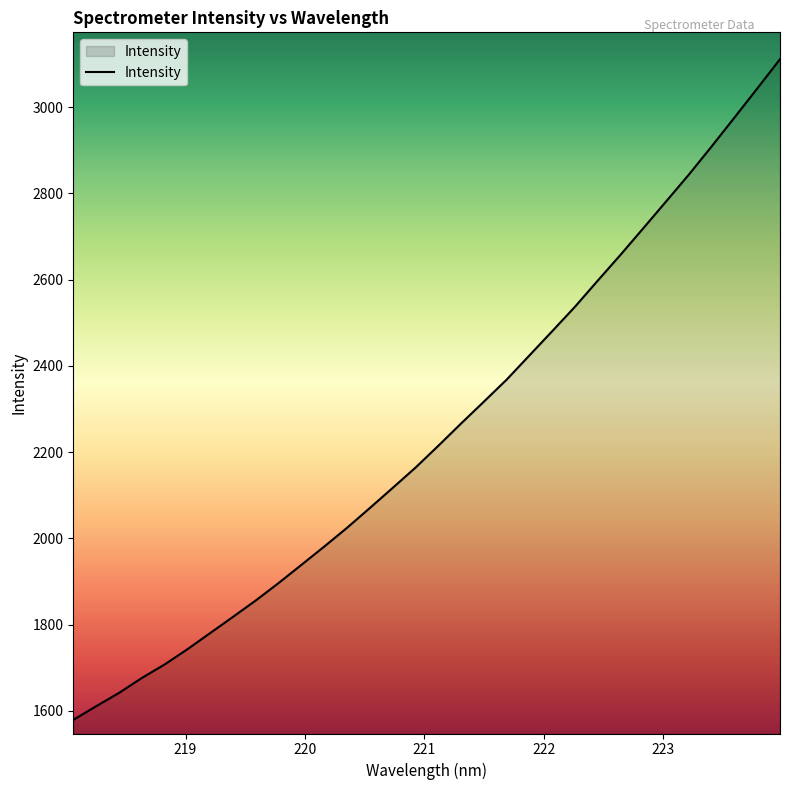

What is the difference between the maximum and minimum values?

1532.1